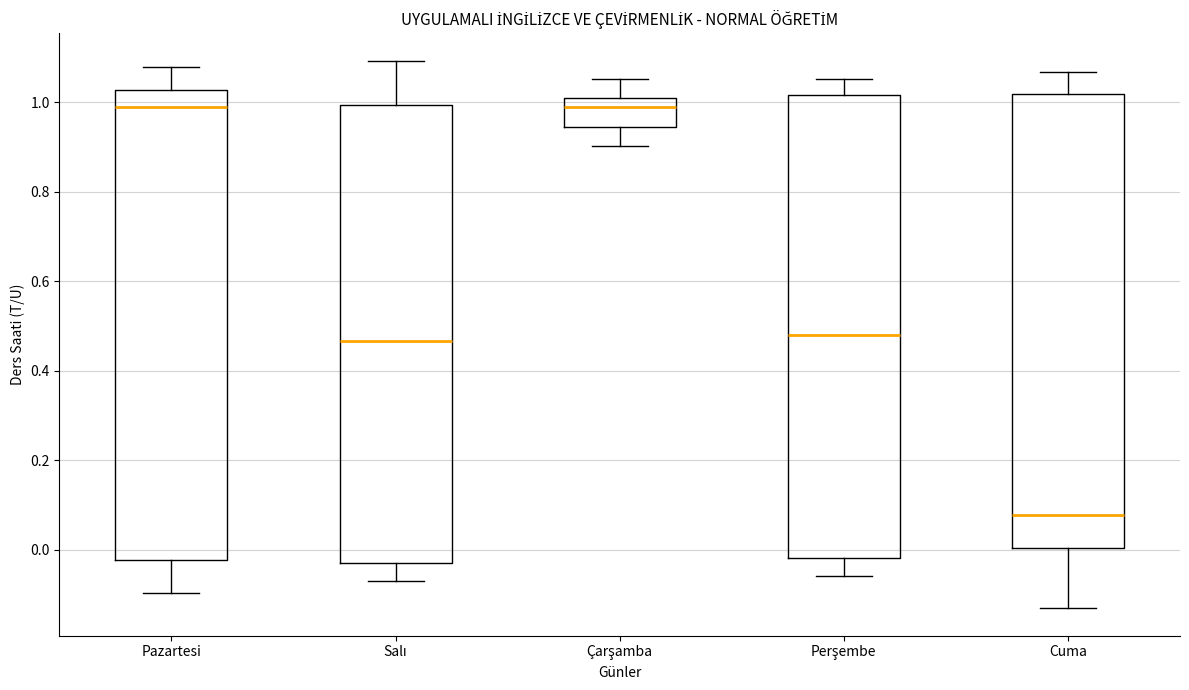

Reading left to right, read every box against the y-axis: the position of its median line, the range the box covers, and the ends of its whiskers. The values are not printed on the chart, so give them approximately, as read against the axis.

Pazartesi: median 0.98, box -0.02 to 1.02, whiskers -0.10 to 1.08
Salı: median 0.46, box -0.04 to 1.00, whiskers -0.08 to 1.10
Çarşamba: median 0.98, box 0.94 to 1.00, whiskers 0.90 to 1.06
Perşembe: median 0.48, box -0.02 to 1.02, whiskers -0.06 to 1.06
Cuma: median 0.08, box 0.00 to 1.02, whiskers -0.14 to 1.06